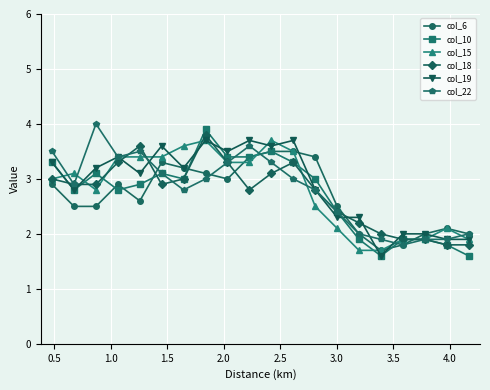

What is the minimum value shown in the chart?

1.6